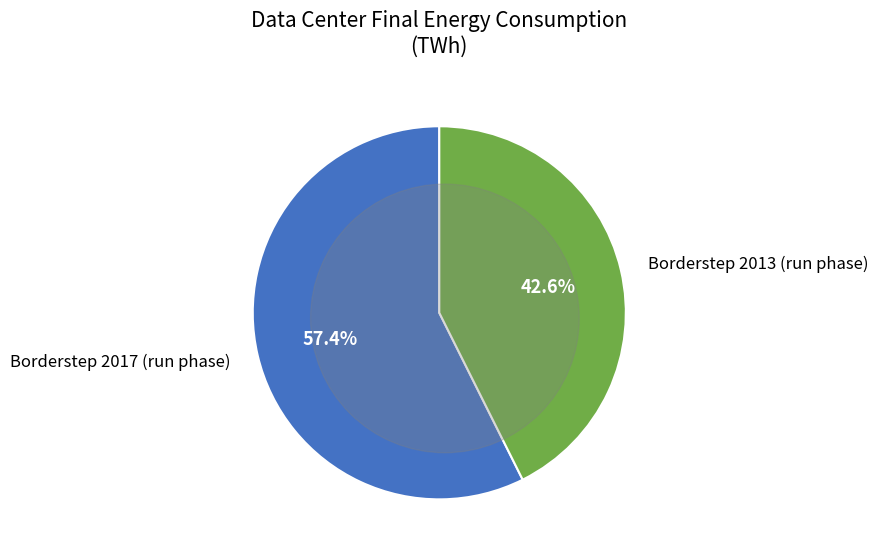

To the nearest percent, what is the difference between the largest and smallest slice percentages?

15%